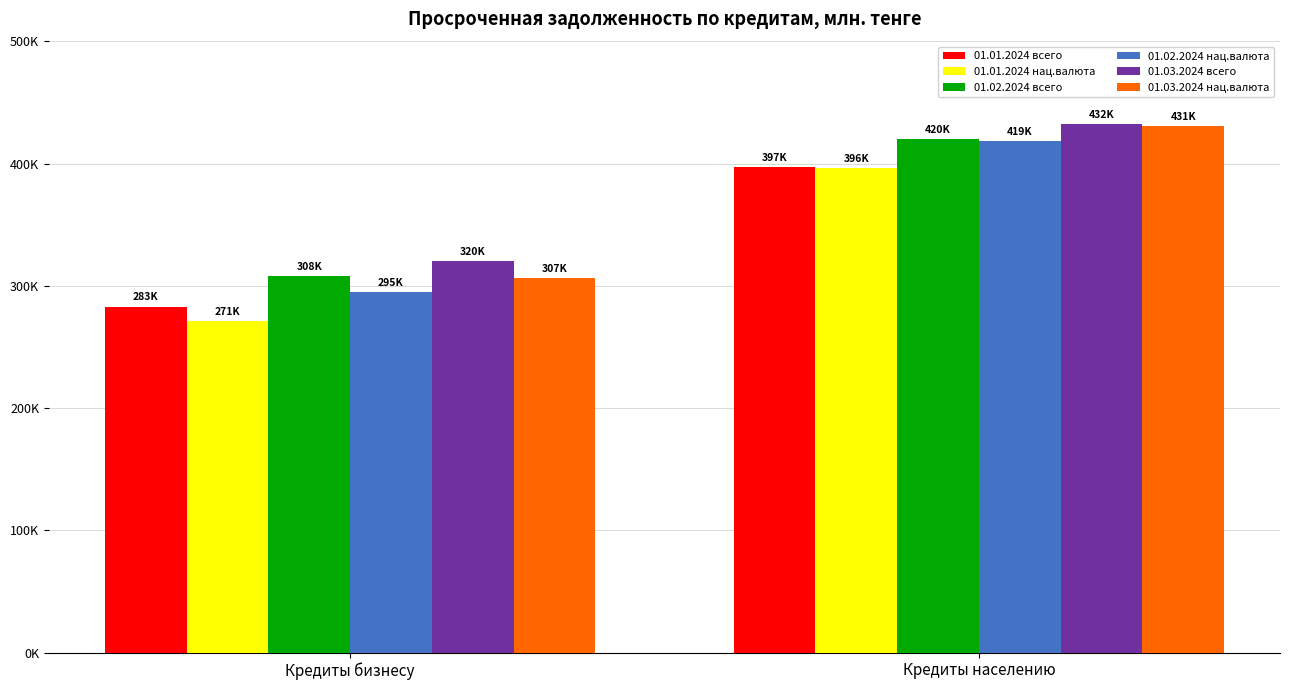

Where does the 01.03.2024 всего series first go above 432296?

Кредиты населению